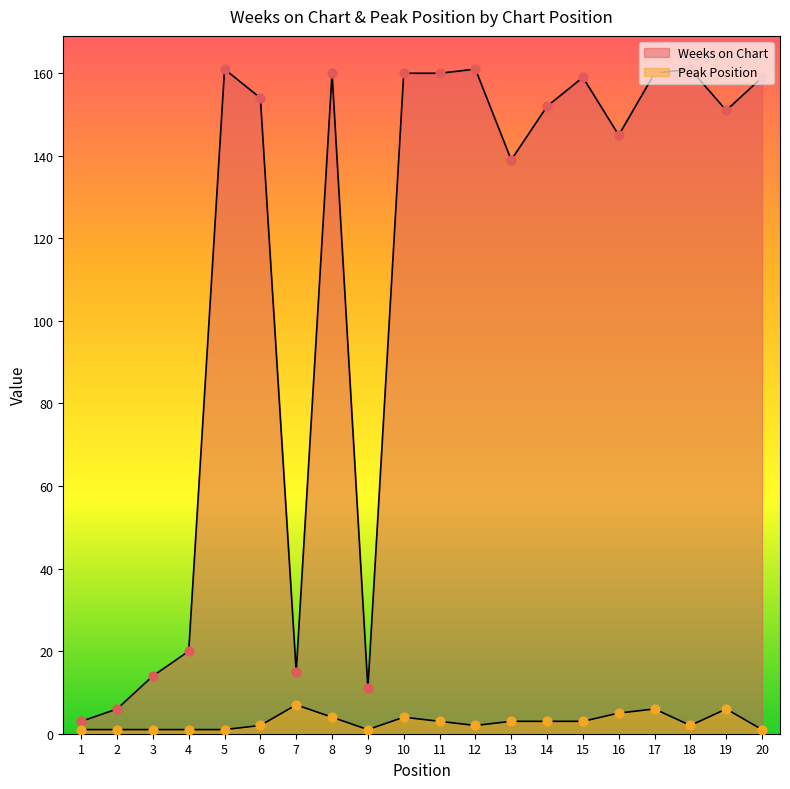

What are all the series names shown in the legend?

Weeks on Chart, Peak Position